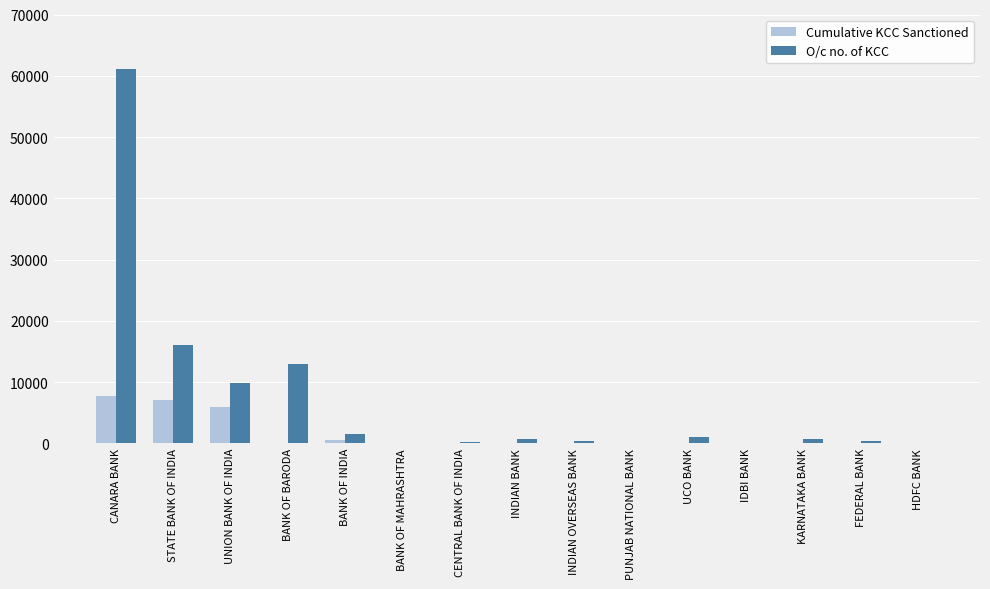

Is the value of O/c no. of KCC at BANK OF INDIA greater than the value of Cumulative KCC Sanctioned at UNION BANK OF INDIA?

No